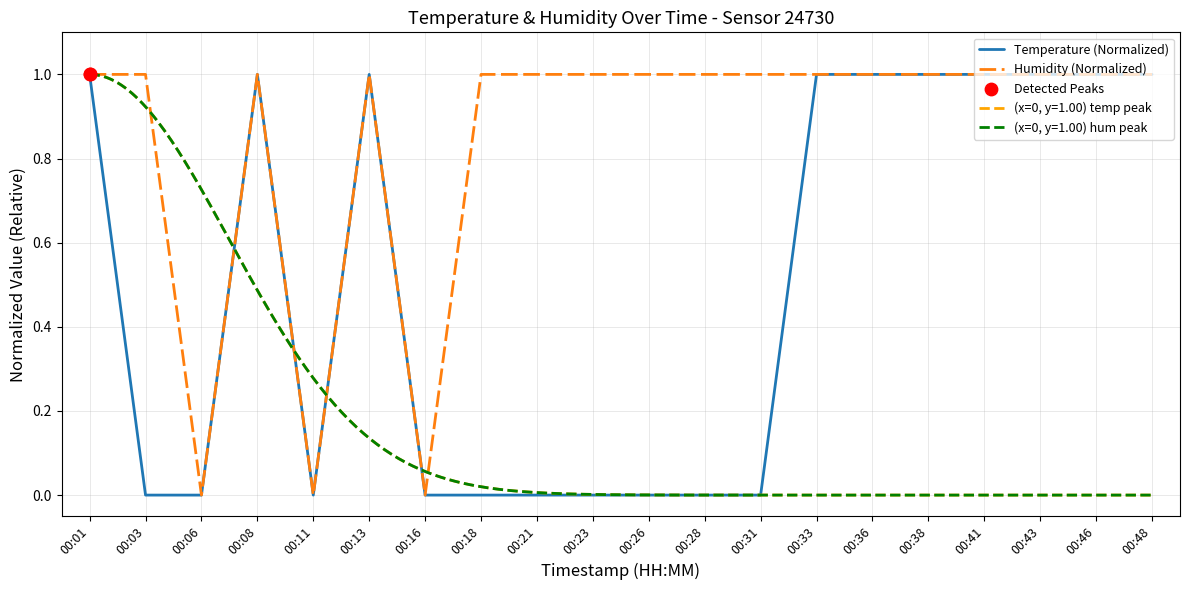

Is it true that Temperature (Normalized) equals 0.4 at 00:18?

False